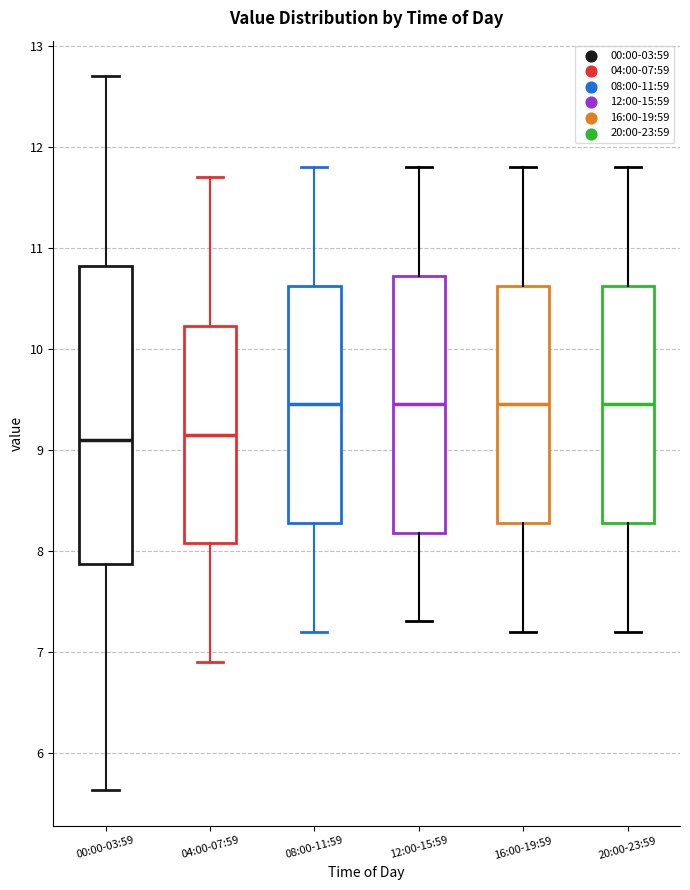

Where is the lower edge of the box for 12:00-15:59 on the y-axis? The values are not printed on the chart, so give them approximately, as read against the axis.

8.2